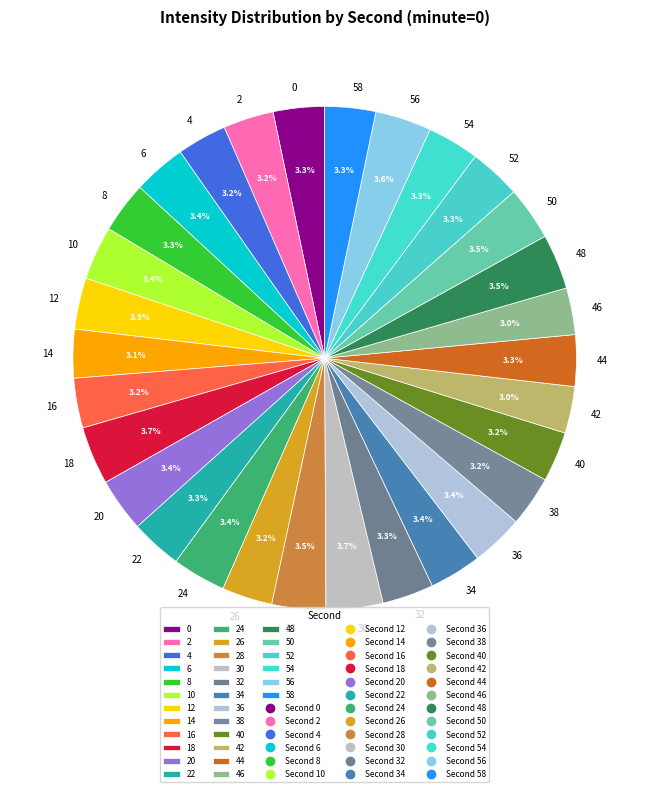

What is the ratio of the value at 54 to the value at 58?

1.0